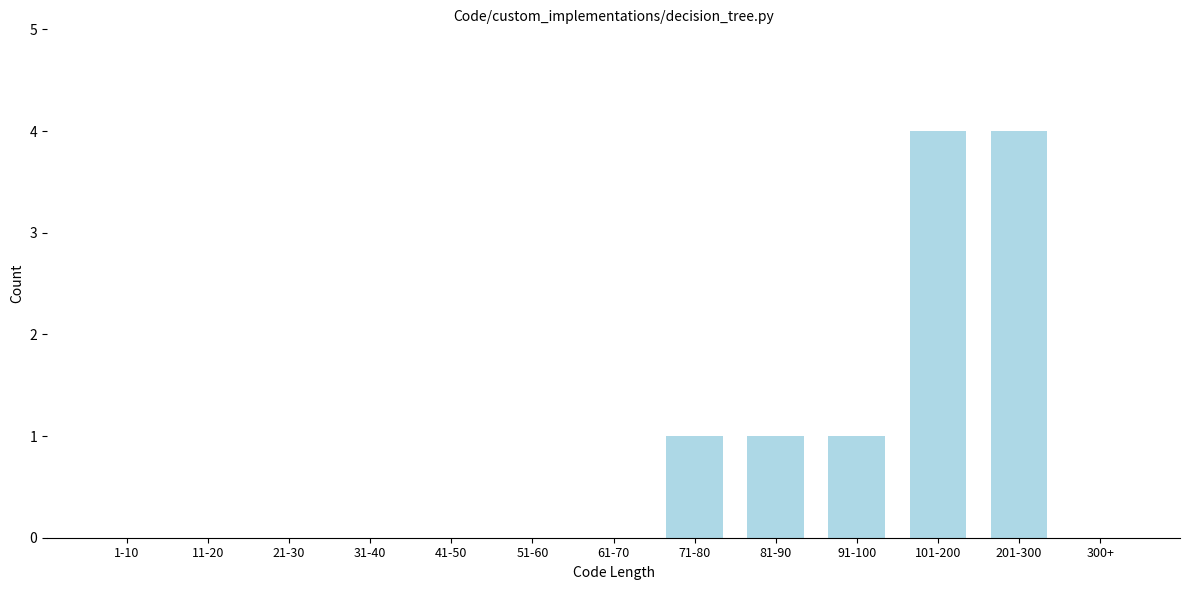

Reading right to left, extract all data points from this chart.

300+=0	201-300=4	101-200=4	91-100=1	81-90=1	71-80=1	61-70=0	51-60=0	41-50=0	31-40=0	21-30=0	11-20=0	1-10=0